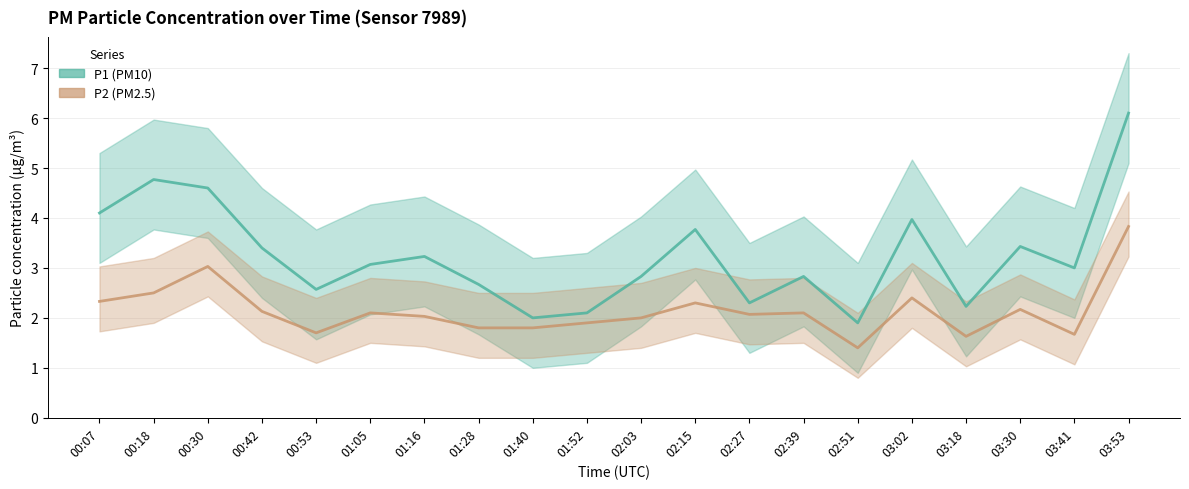

At how many categories does at least one series exceed 1?

20